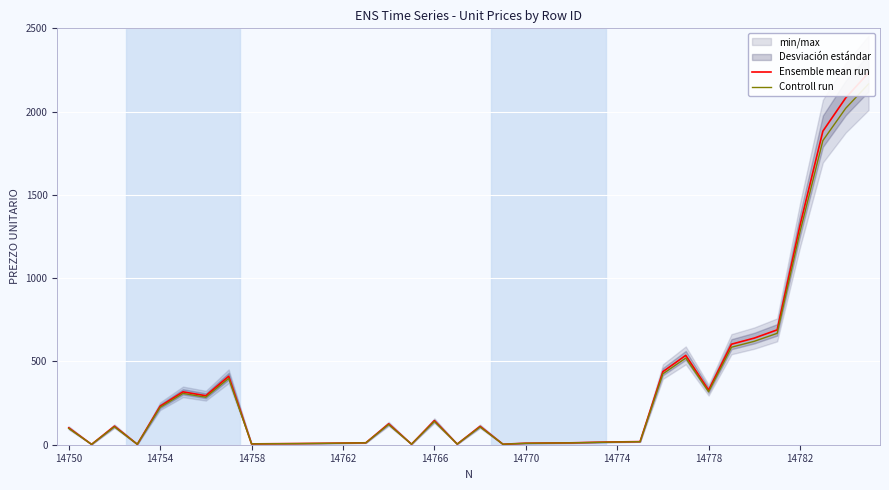

How many lines are shown in the chart?

2